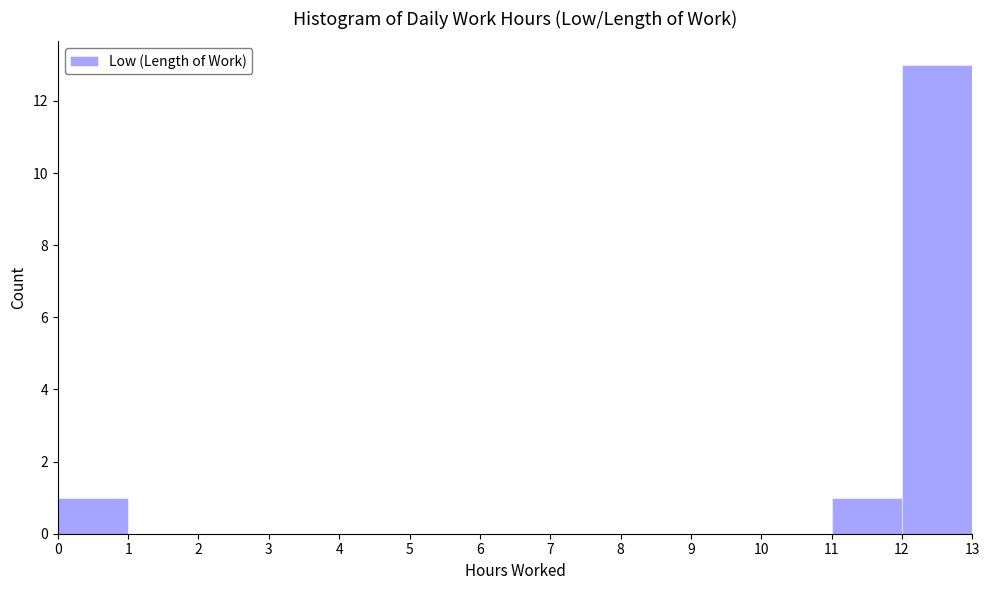

What is the height of the bar covering 11 to 12 on the x-axis? The values are not printed on the chart, so give them approximately, as read against the axis.

1